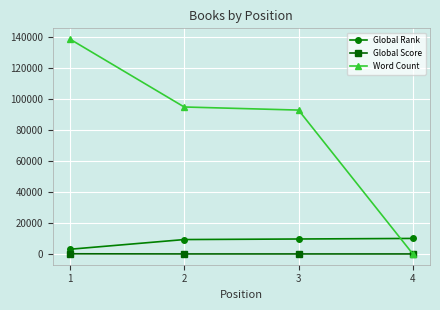

What value does the Word Count series have at 1, to the nearest 50?

138900